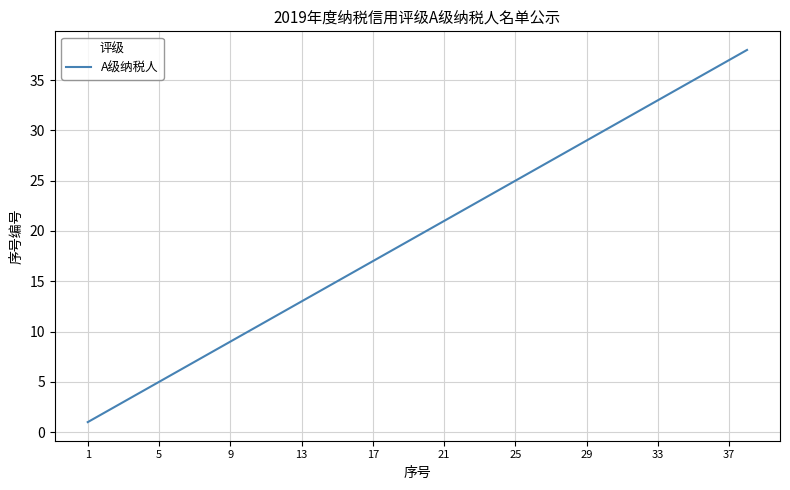

What is the maximum value shown in the chart?

38